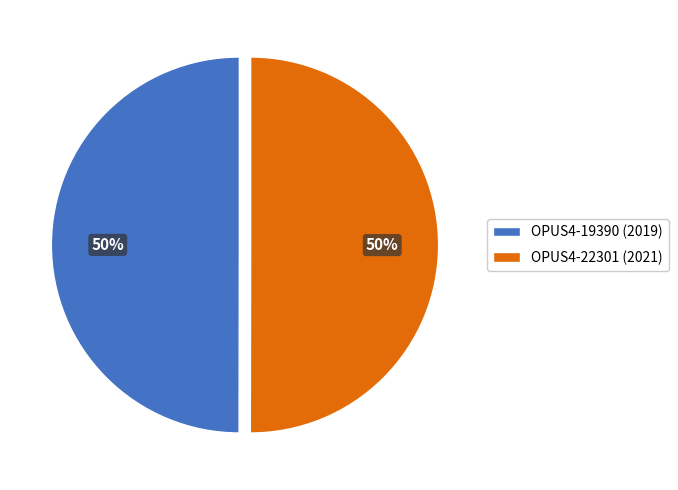

To the nearest percent, what is the average slice percentage?

50%